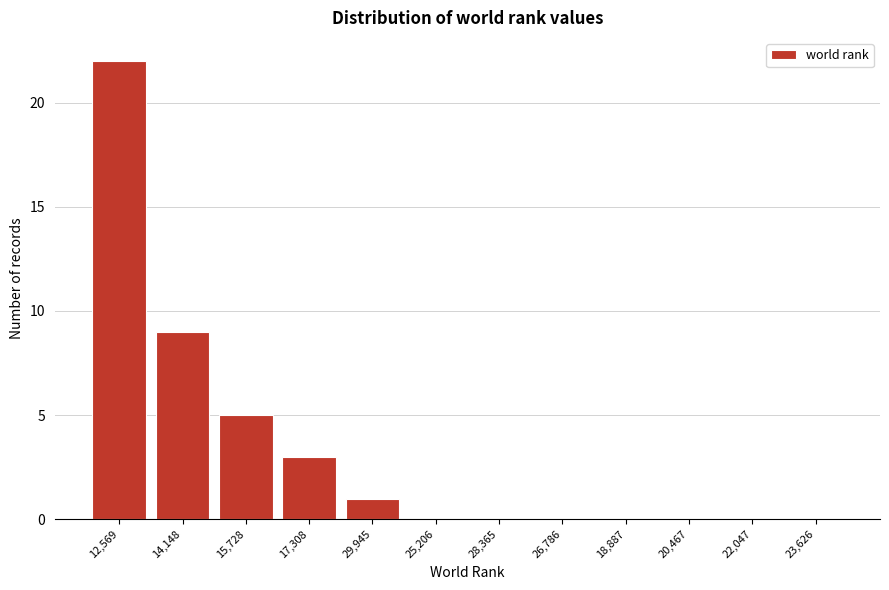

Reading right to left, transcribe all the data shown in this chart.

23,626=0	22,047=0	20,467=0	18,887=0	26,786=0	28,365=0	25,206=0	29,945=1	17,308=3	15,728=5	14,148=9	12,569=22